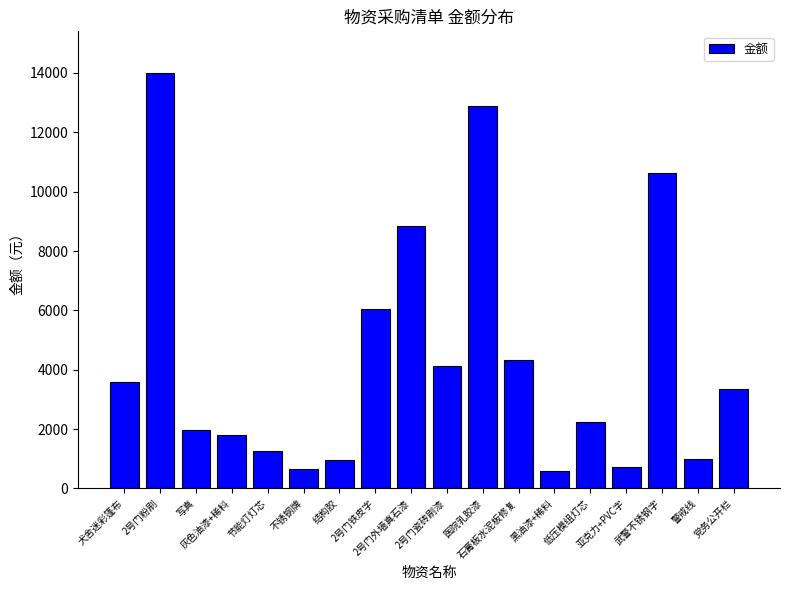

What is the greatest value displayed?

14000